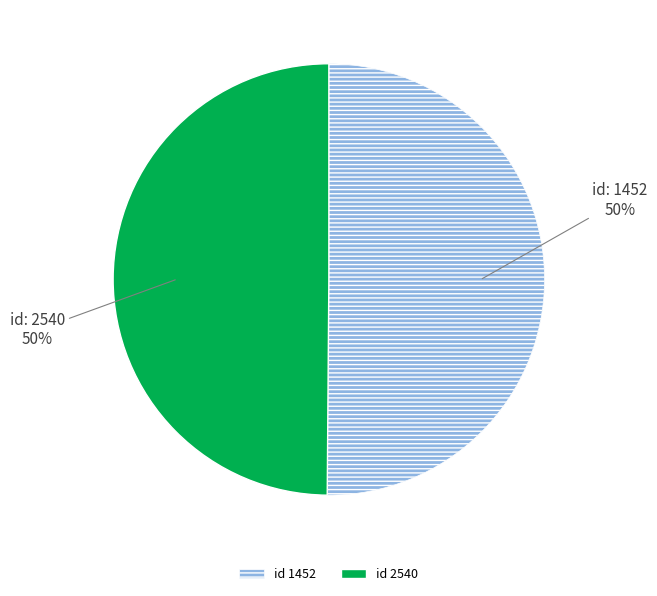

Do id 1452 and id 2540 together represent more than half of the pie?

Yes